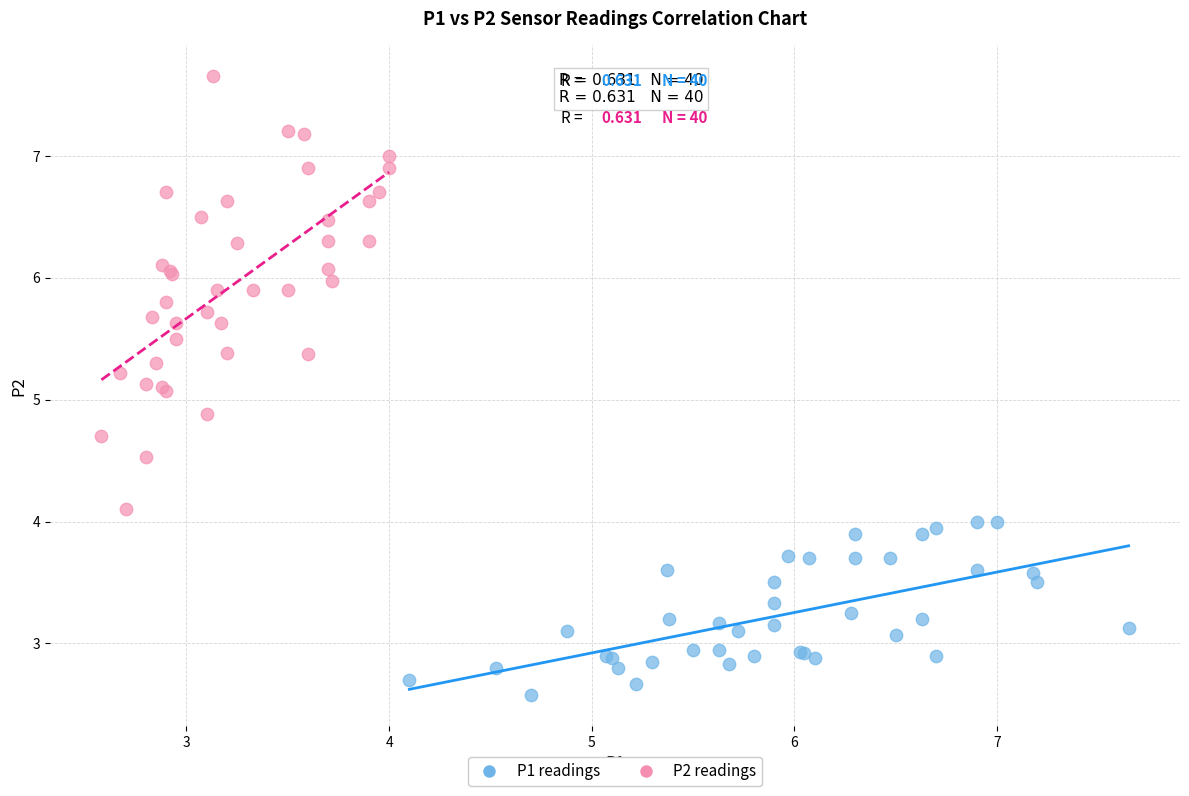

Which series has the widest spread of Y values?

P2 readings